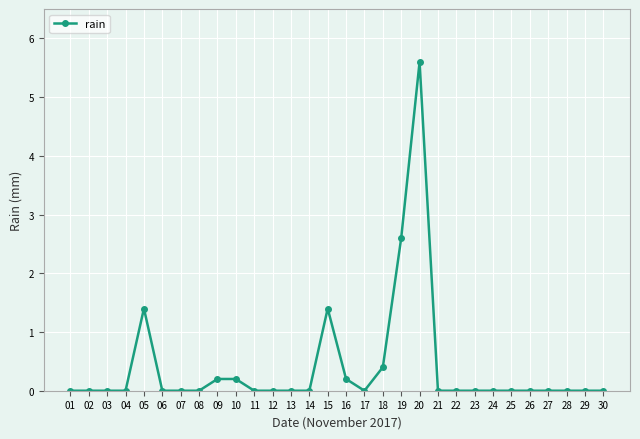

What is the greatest value displayed?

5.6